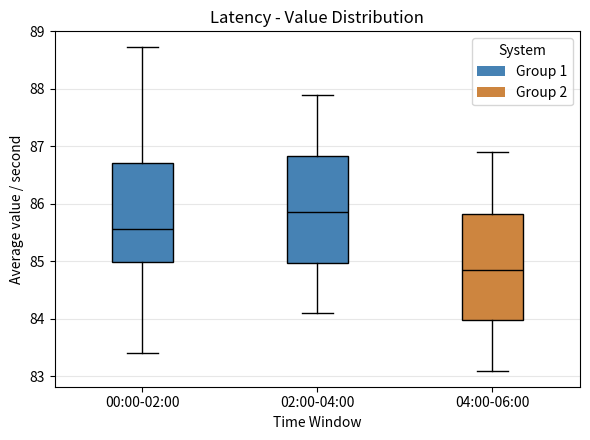

Which box has the lowest median line?

04:00-06:00